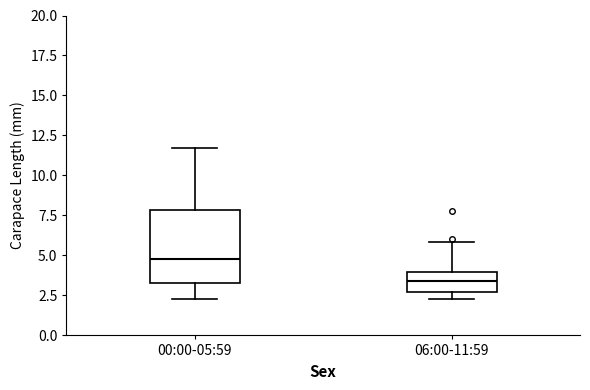

Reading left to right, read every box against the y-axis: the position of its median line, the range the box covers, and the ends of its whiskers. The values are not printed on the chart, so give them approximately, as read against the axis.

00:00-05:59: median 5.0, box 3.5 to 8.0, whiskers 2.5 to 11.5
06:00-11:59: median 3.5, box 2.5 to 4.0, whiskers 2.5 (just below the box's lower edge) to 6.0